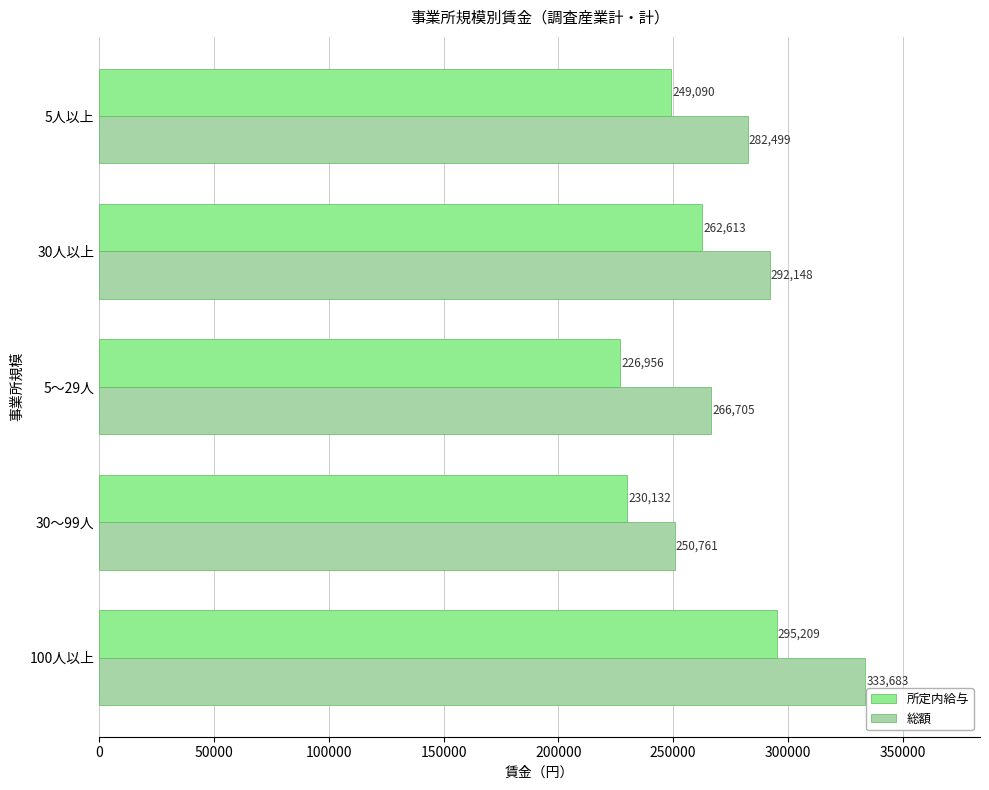

What is the minimum value shown in the chart?

226956